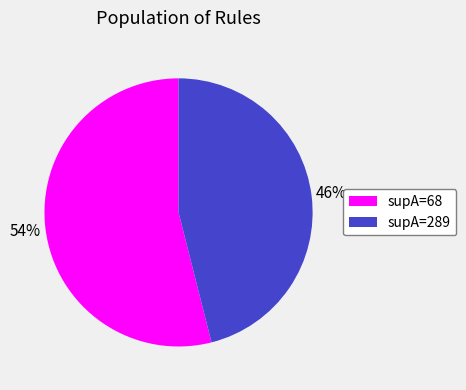

What is the majority slice?

supA=68